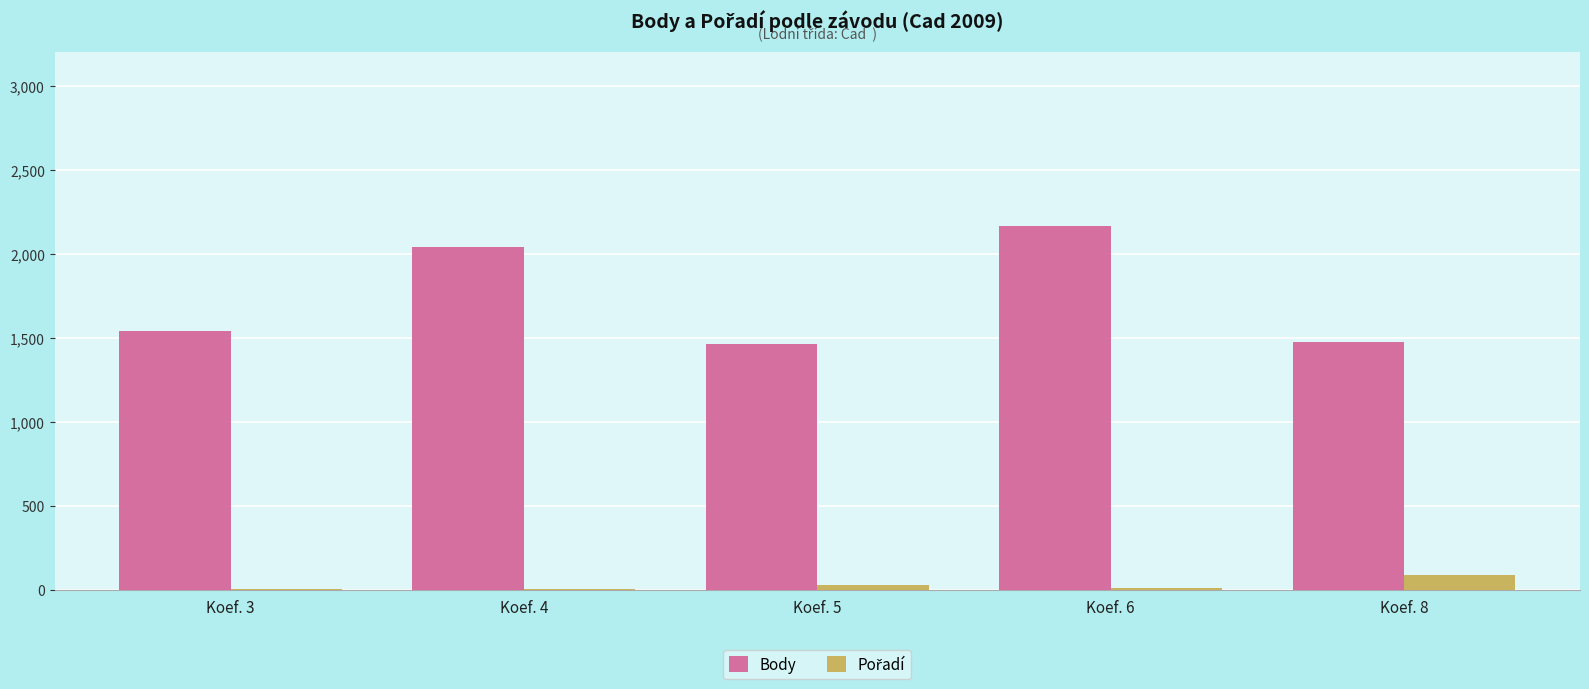

What is the sum of all Body values?

8677.5